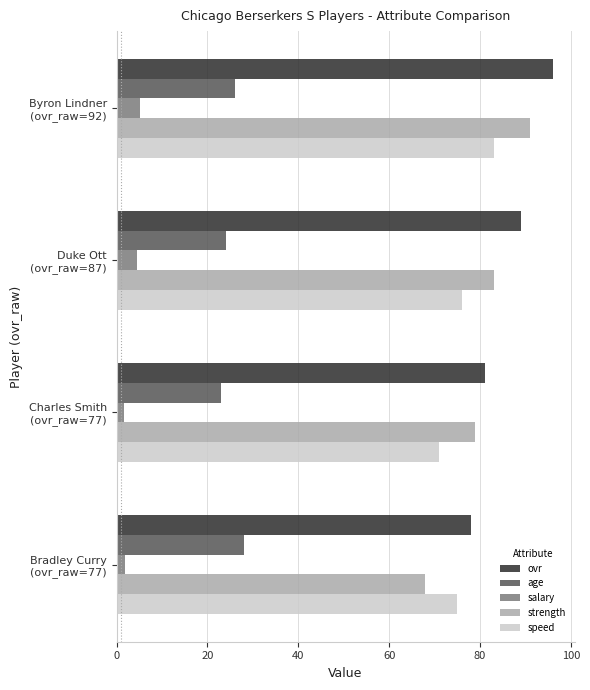

Which series has the largest total across all categories?

ovr